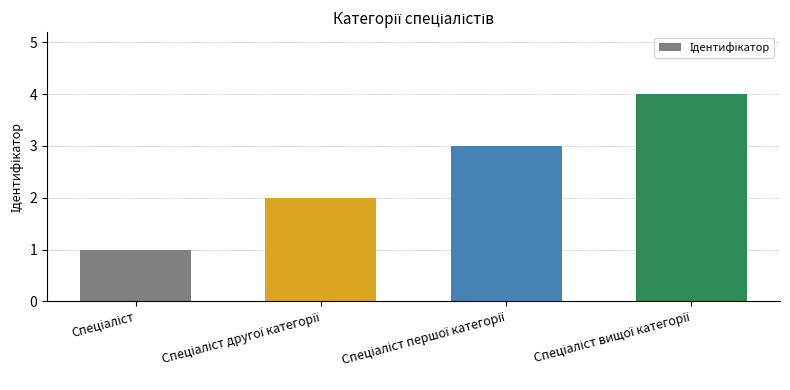

Reading left to right, transcribe all the data shown in this chart.

1	2	3	4